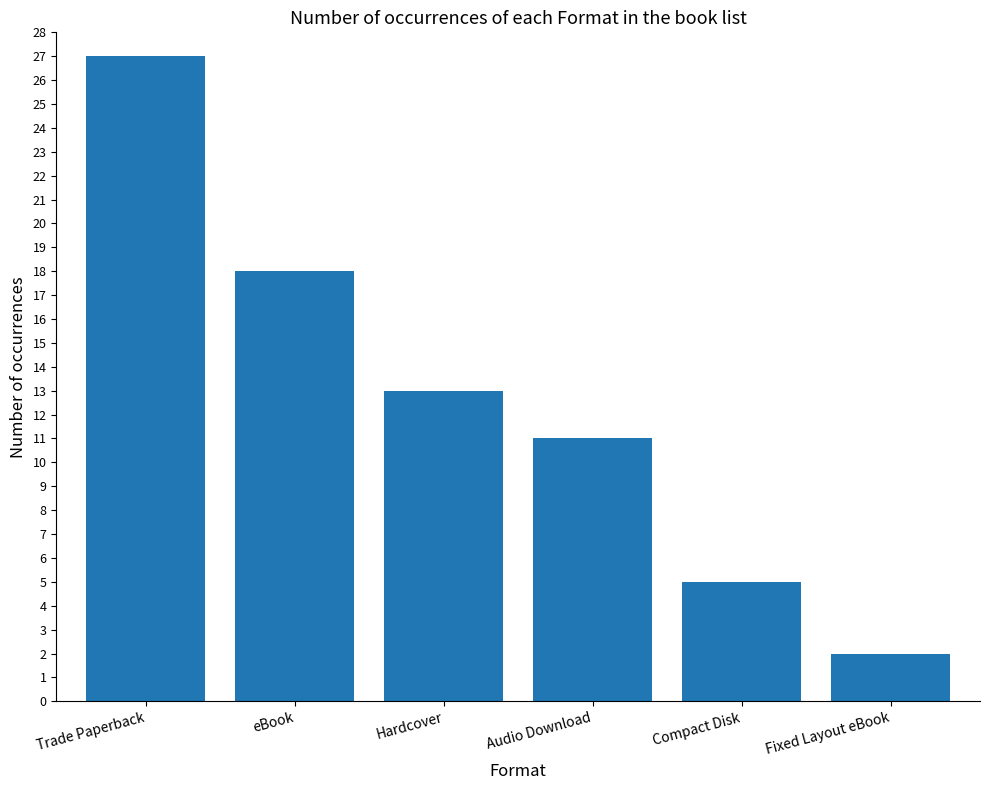

How many distinct data groups are displayed?

1